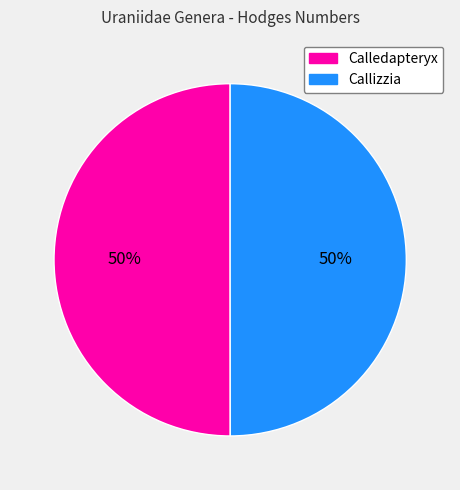

To the nearest percent, what portion does Callizzia represent?

50%